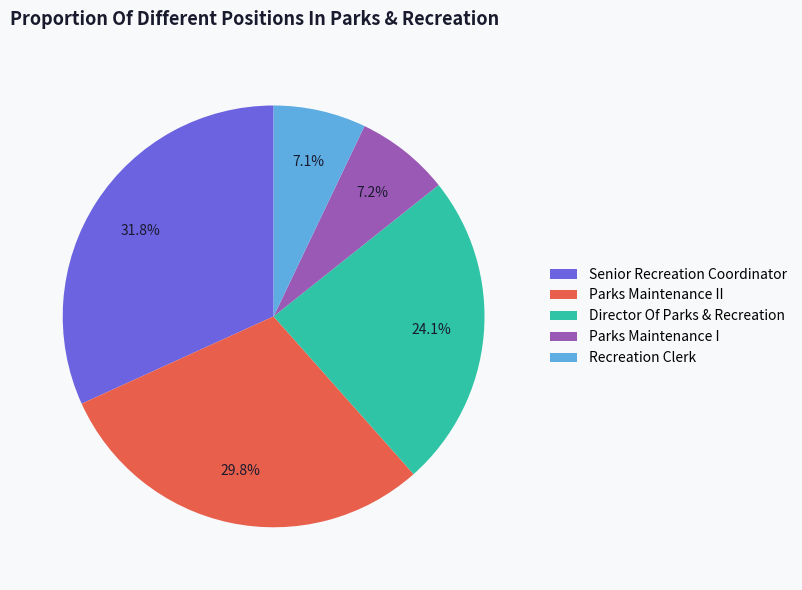

Which slice is the largest?

Senior Recreation Coordinator